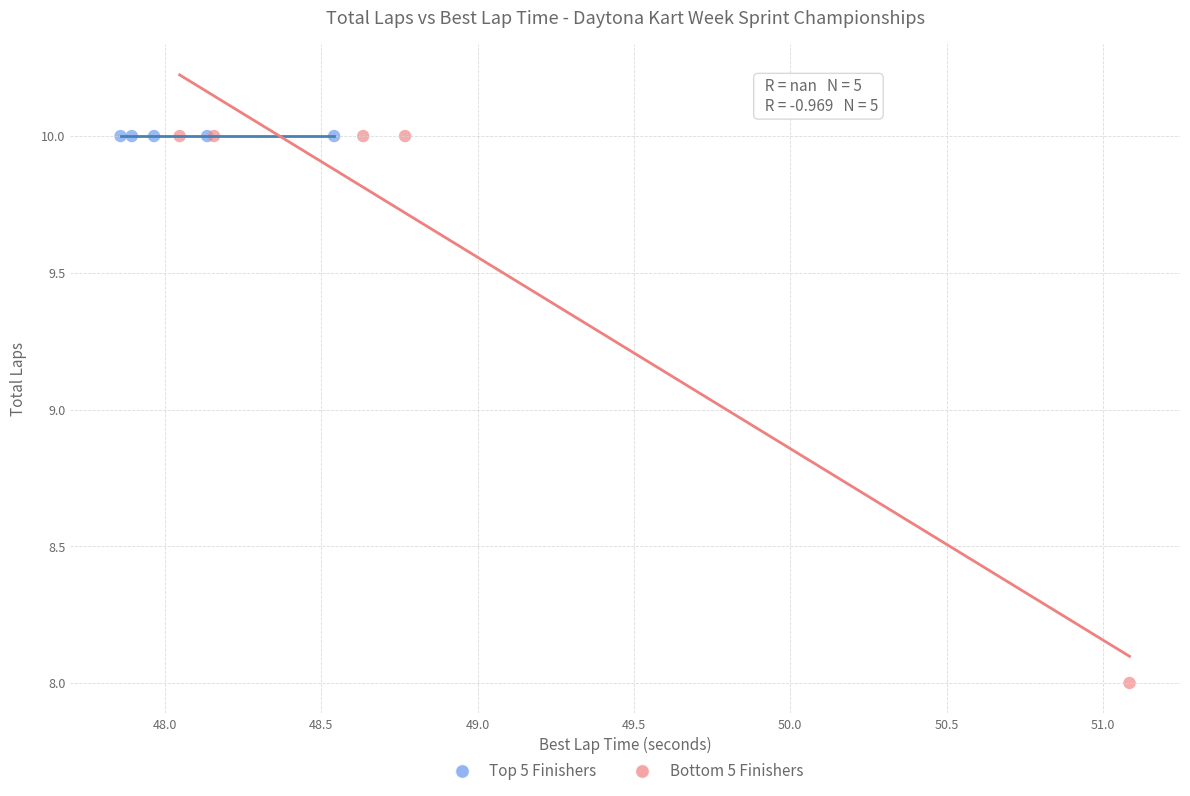

Which series contains the lowest Y value?

Bottom 5 Finishers